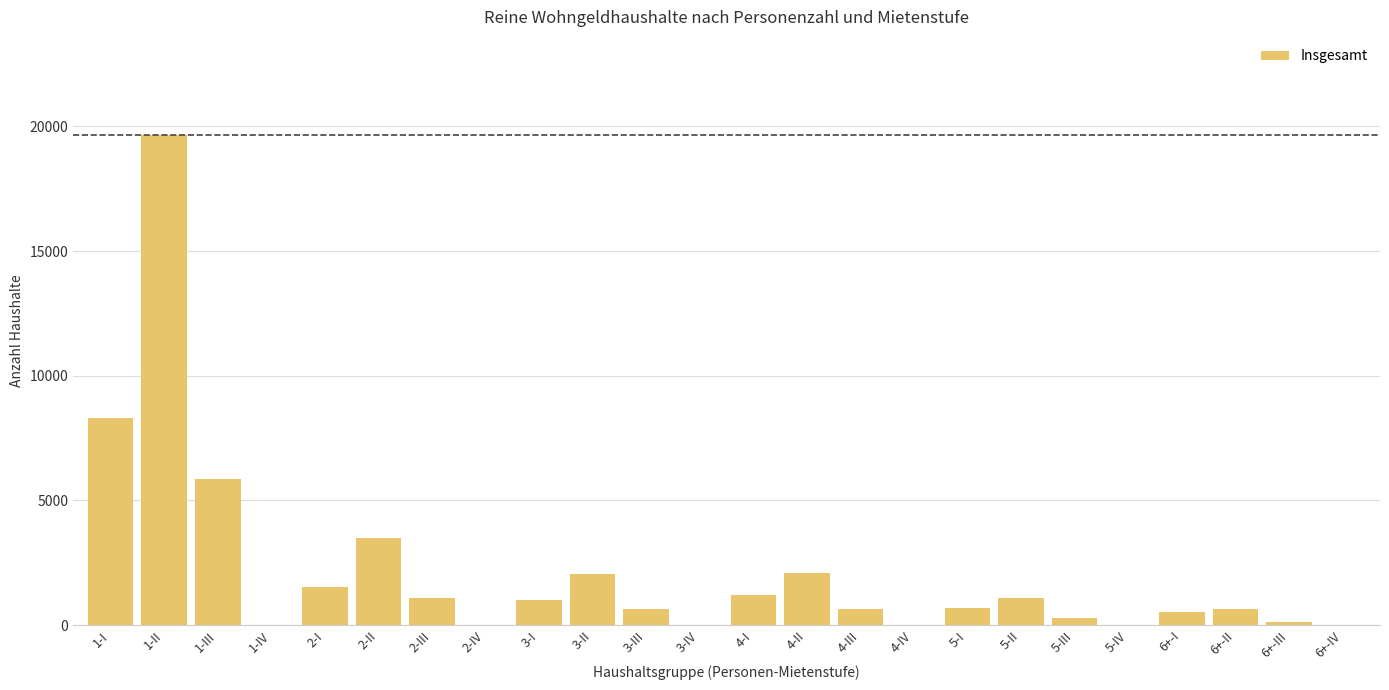

The value at 5-II is 1072. True or false?

True